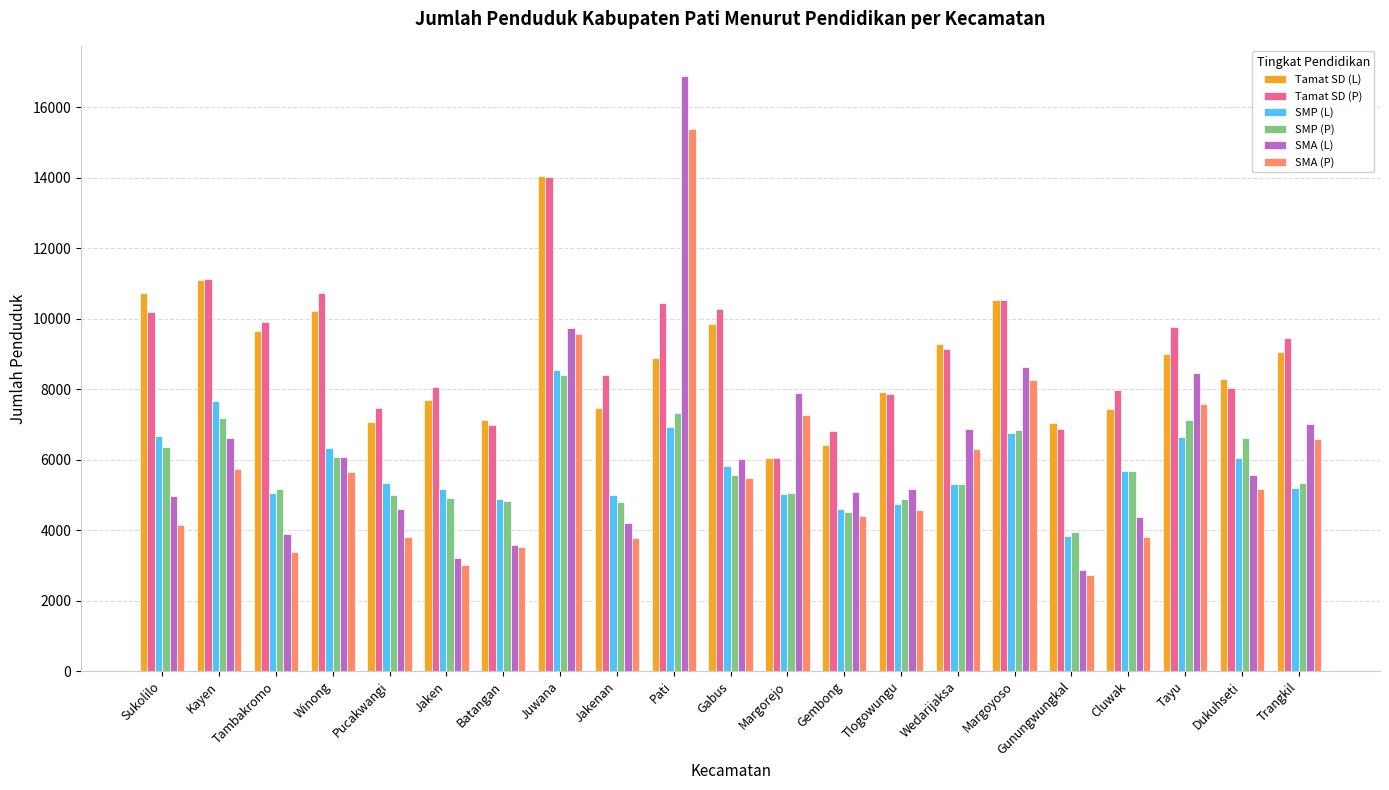

What is the difference between the second highest and minimum values in the SMA (L) series?

6872